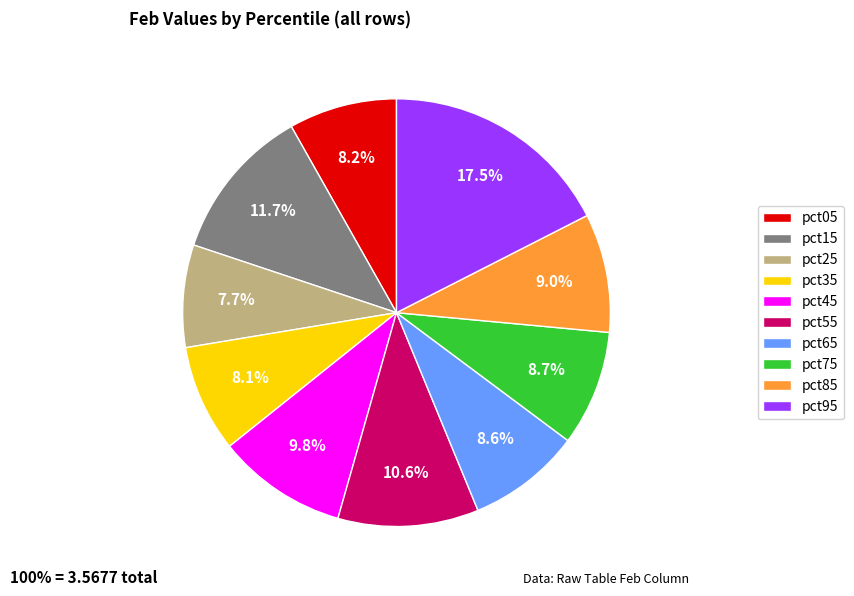

How many slices are in this pie chart?

10